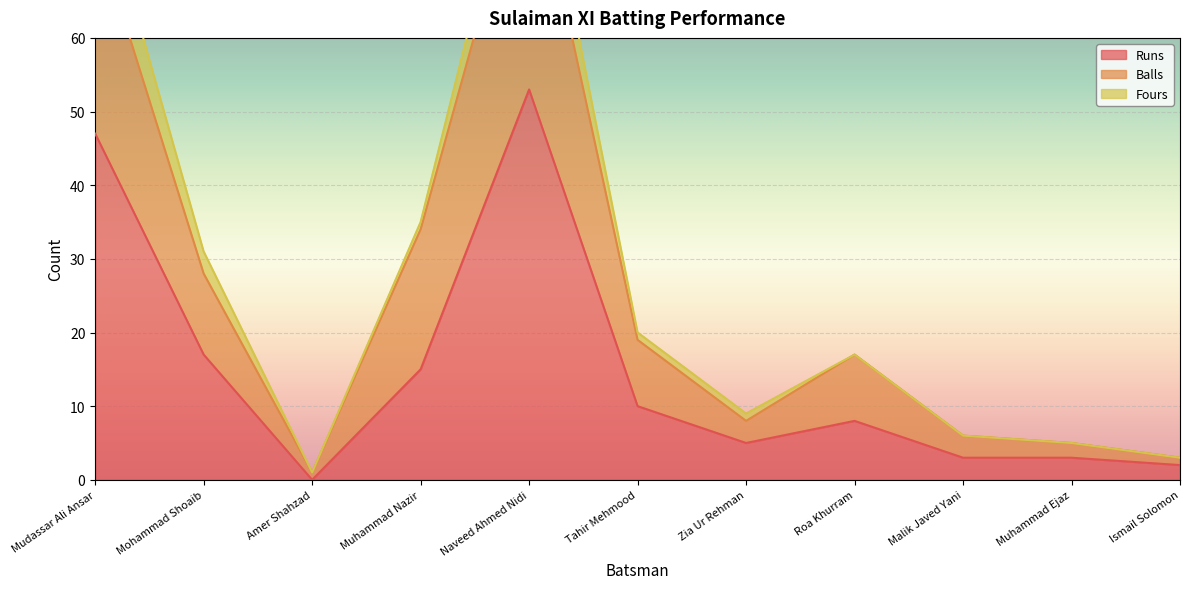

At which label does Runs reach its peak?

Naveed Ahmed Nidi